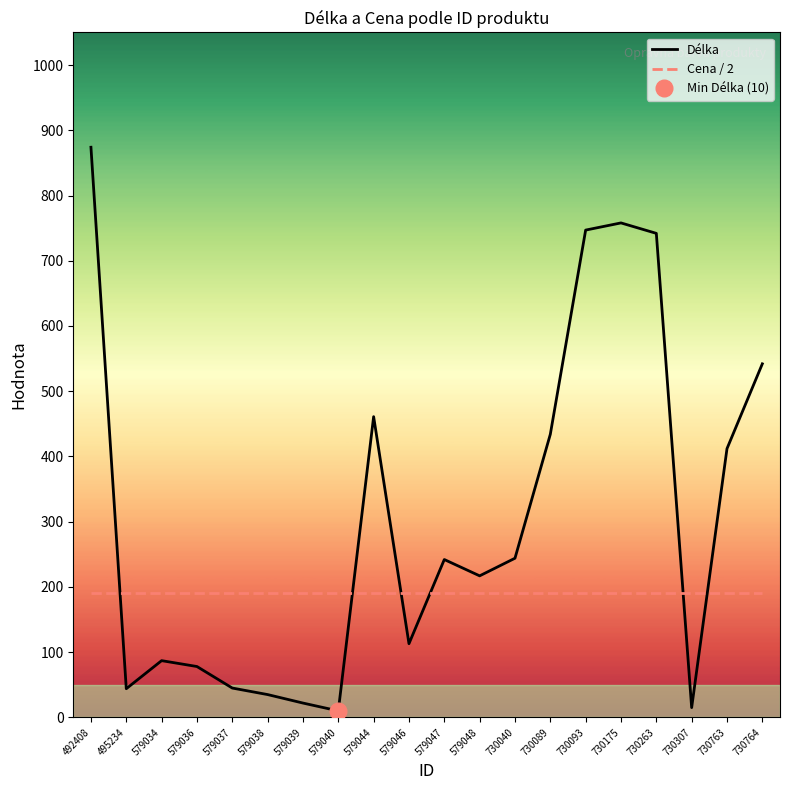

What is the approximate value of Délka at 730263, to the nearest 10?

740